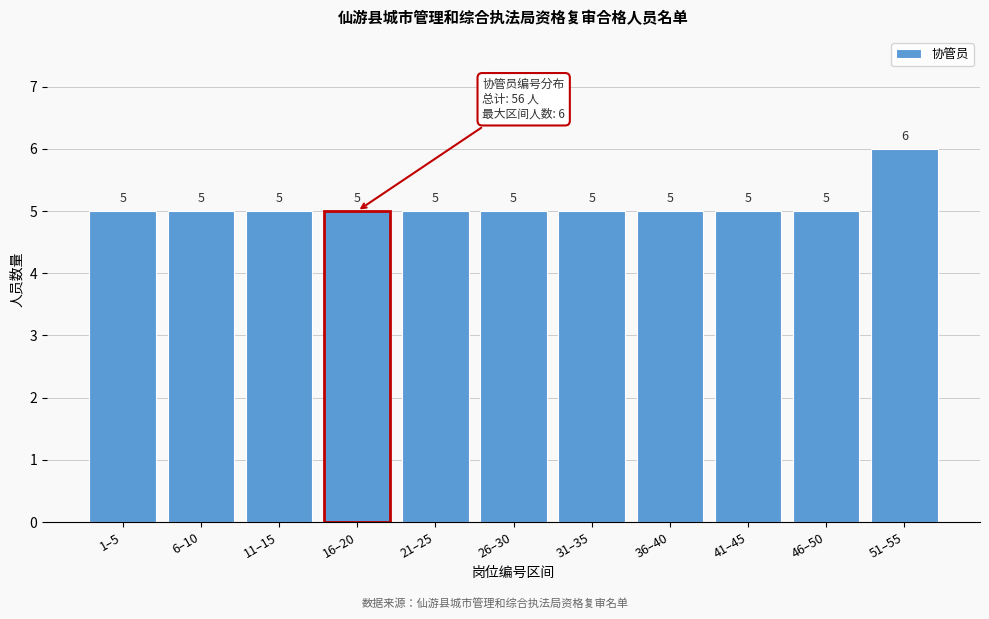

Reading left to right, extract all data points from this chart.

5	5	5	5	5	5	5	5	5	5	6